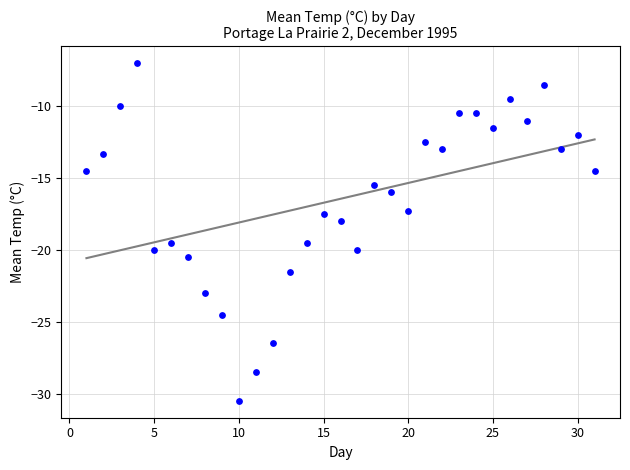

What is the range of X values (max minus min)?

30.0